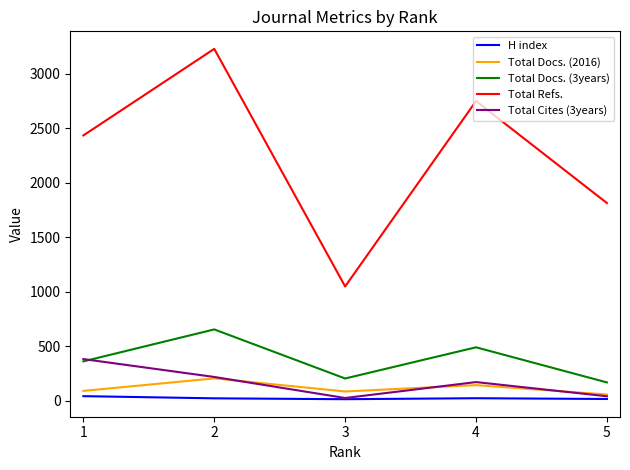

Which series changed the most between 2 and 4?

Total Refs.